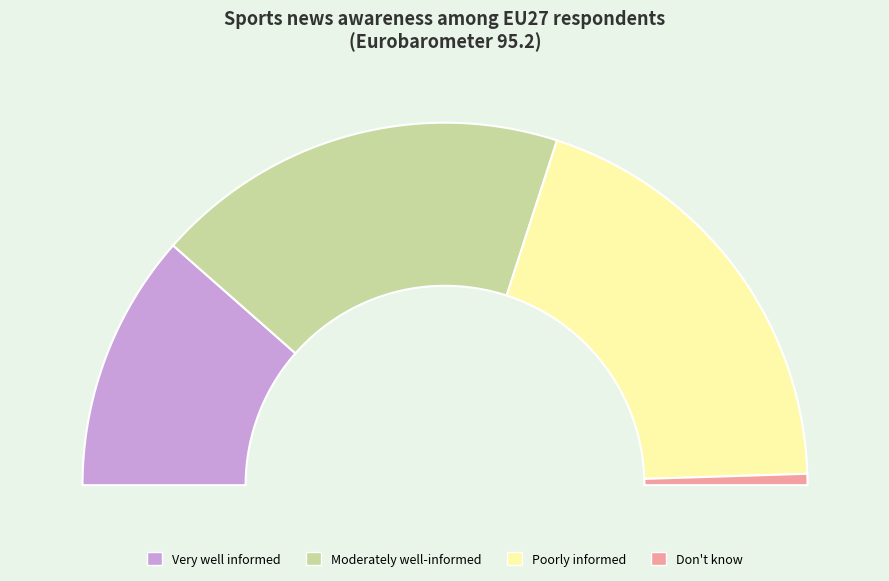

Is it true that Moderately well-informed is 37% of the pie?

True